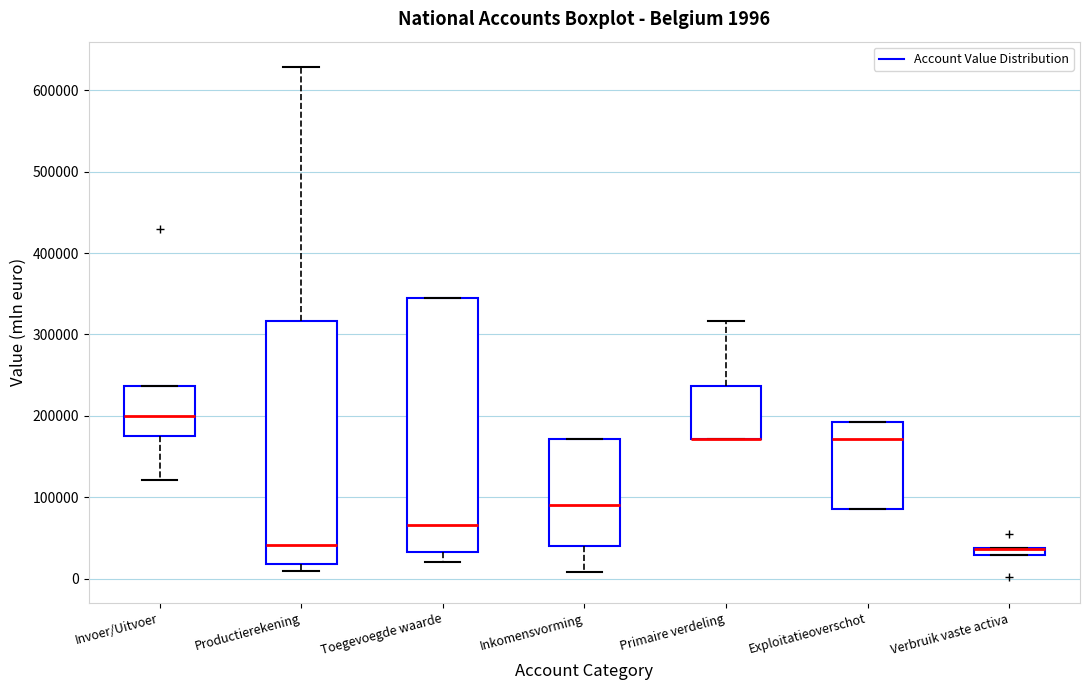

Comparing the boxes themselves (not the whiskers), which one is the tallest?

Toegevoegde waarde